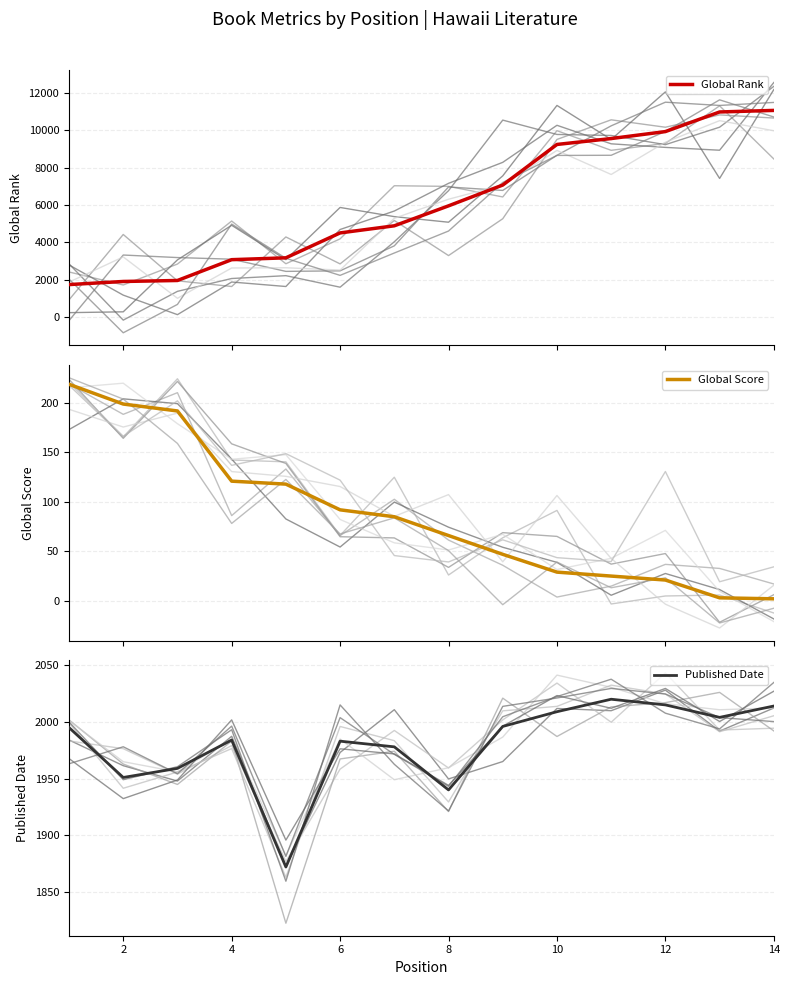

At which label does Global Rank first exceed 5954?

8